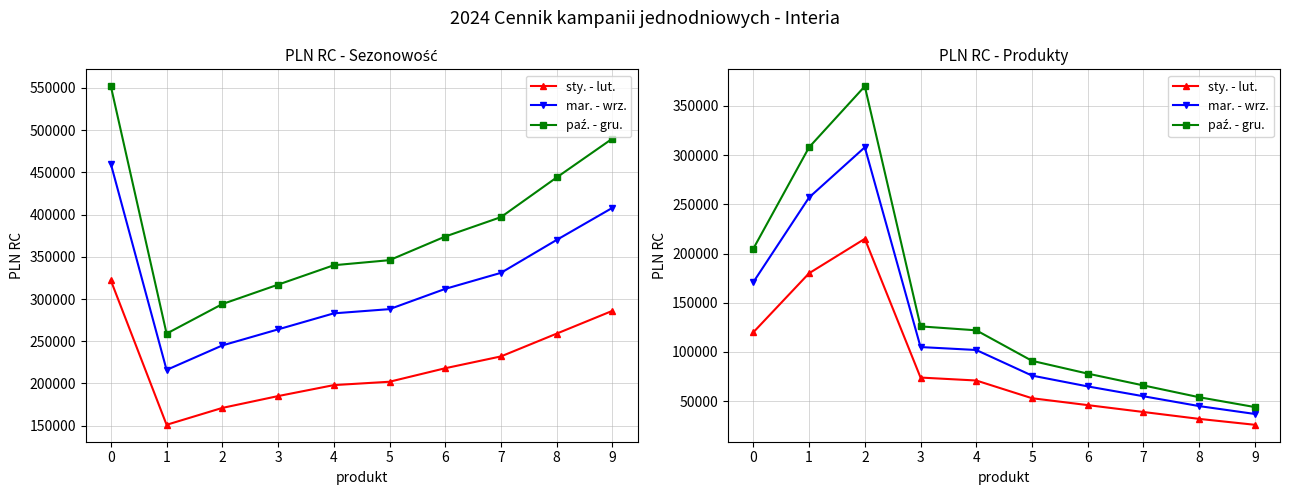

True or false: paź. - gru. has more than 1 points higher than both neighbors.

False